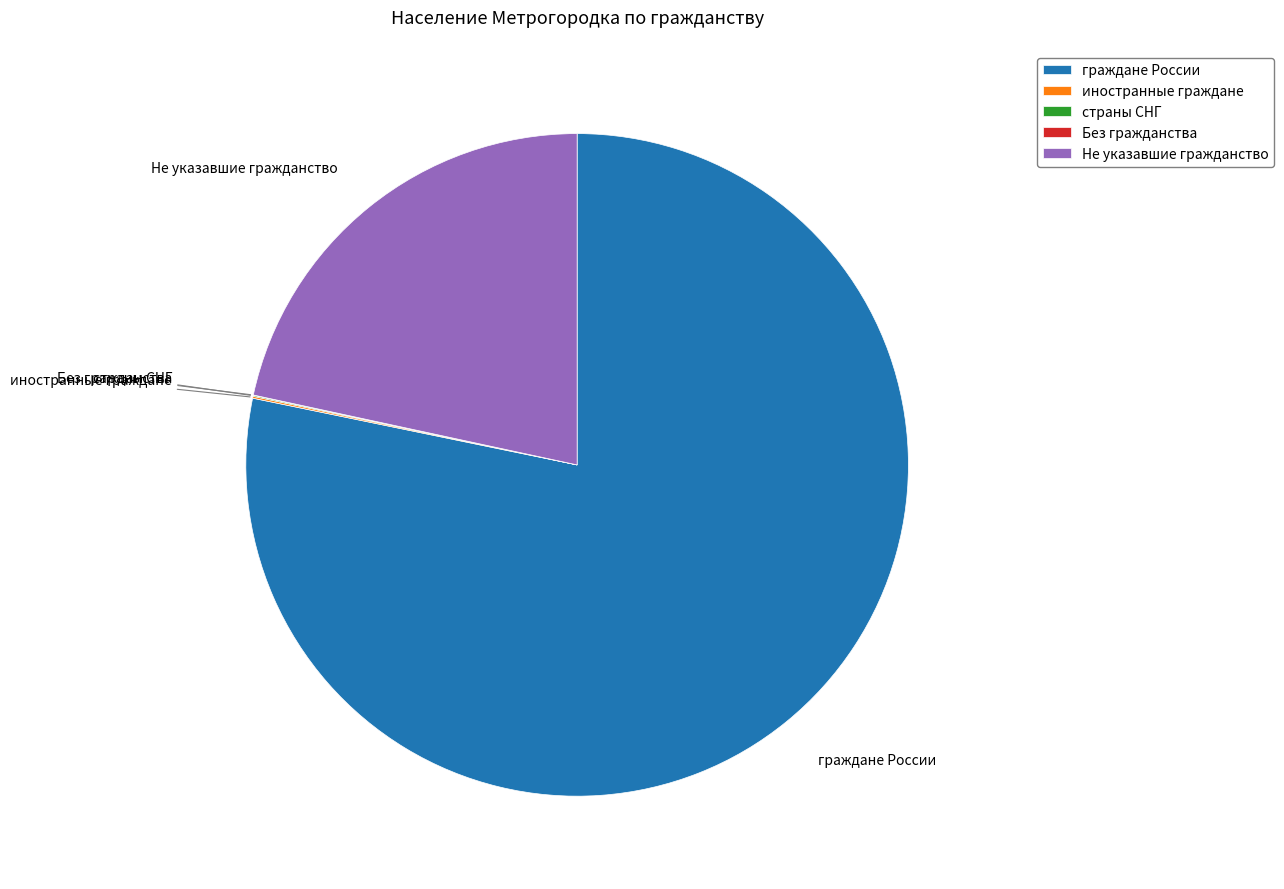

The Не указавшие гражданство slice represents 31% of the pie. True or false?

False